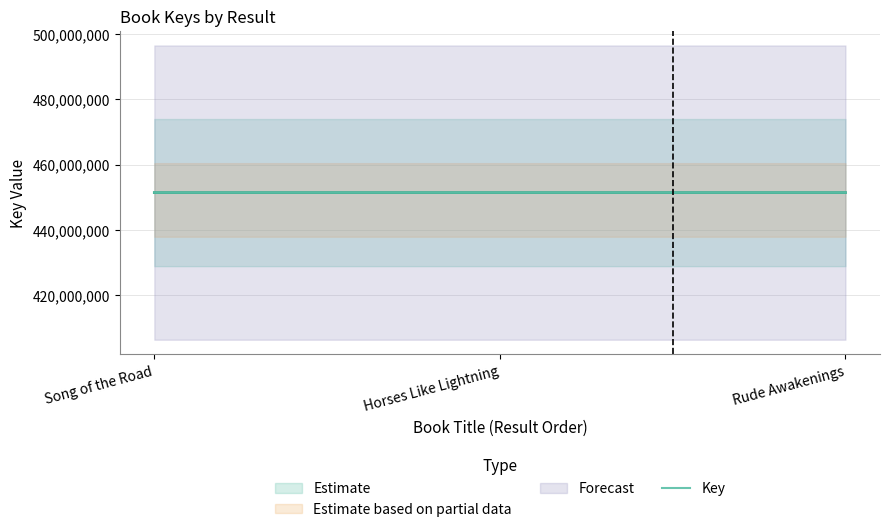

What is the difference between the second highest and minimum values?

209